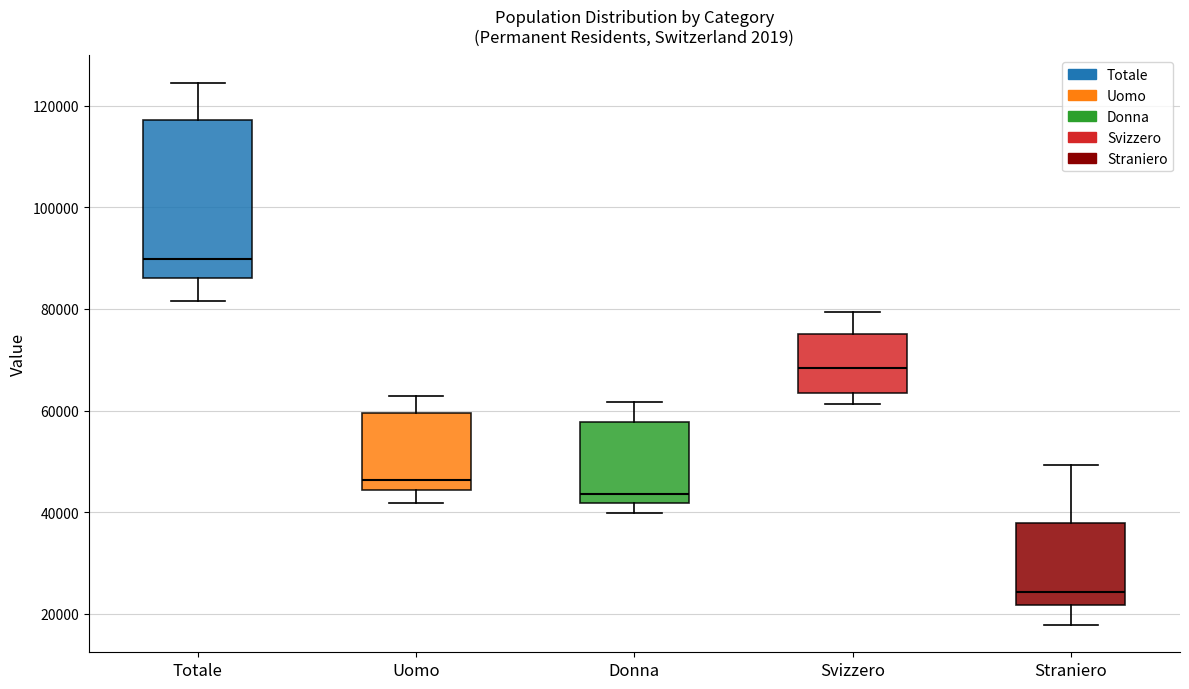

Which box's median line is the lowest?

Straniero